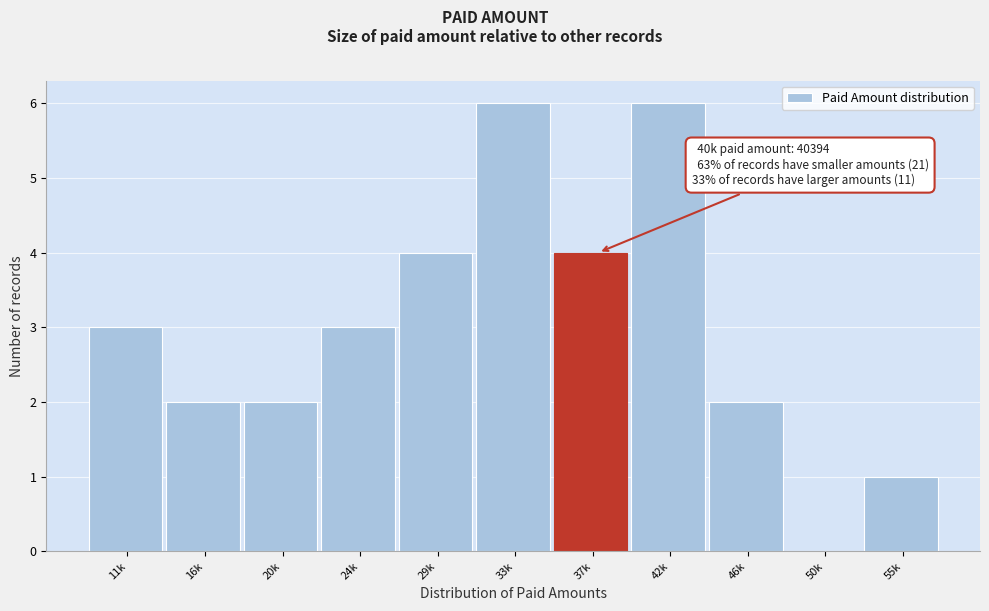

Reading left to right, transcribe all the data shown in this chart.

11k=3	16k=2	20k=2	24k=3	29k=4	33k=6	37k=4	42k=6	46k=2	50k=0	55k=1